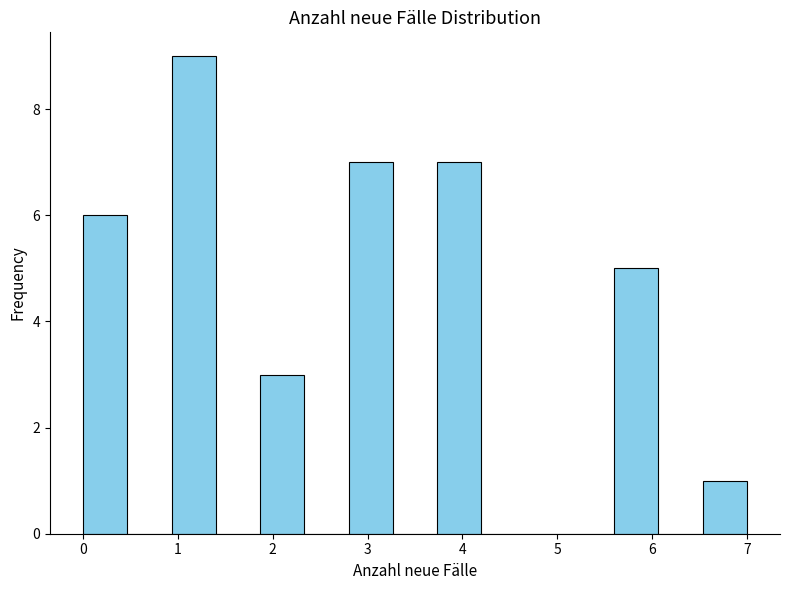

Which range on the x-axis has the tallest bar?

0.9 to 1.4